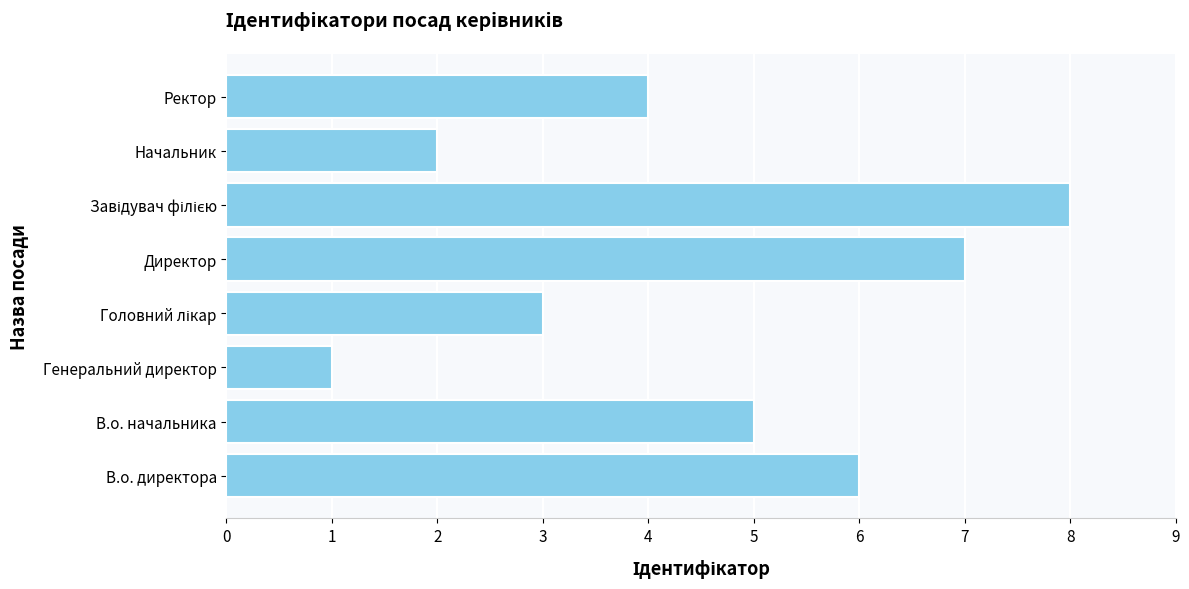

What is the sum of all values?

36